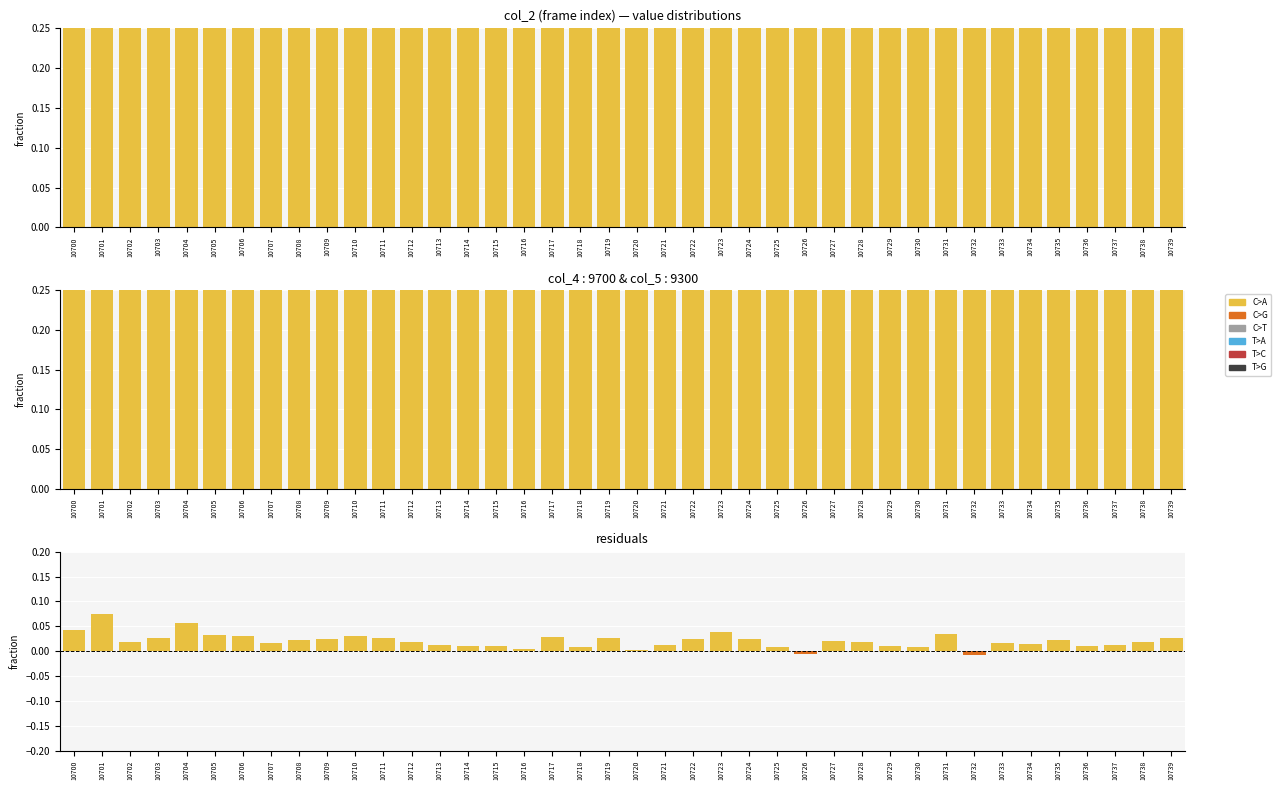

Between 10706 and 10717, which is larger?

10706